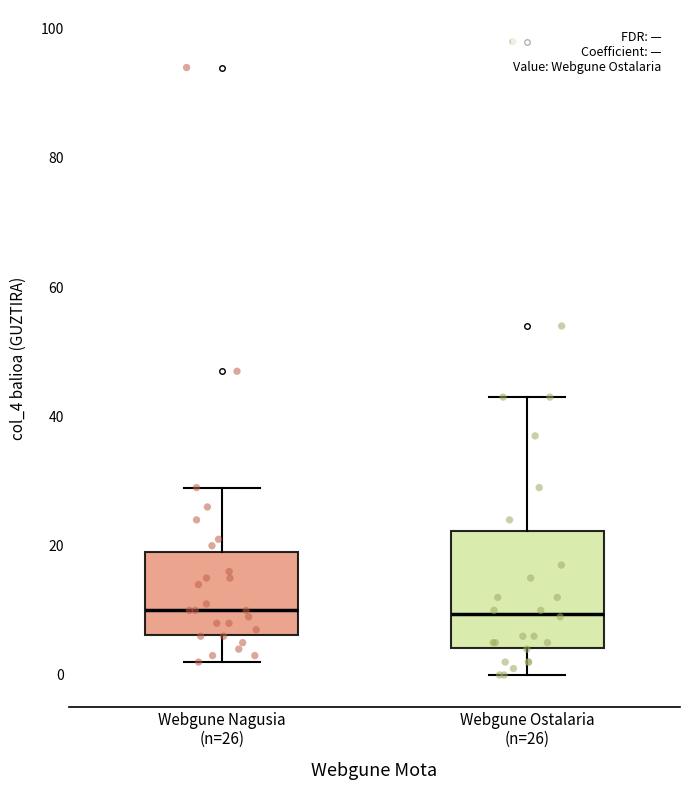

Where is the upper edge of the box for Webgune Ostalaria (n=26) on the y-axis? The values are not printed on the chart, so give them approximately, as read against the axis.

22